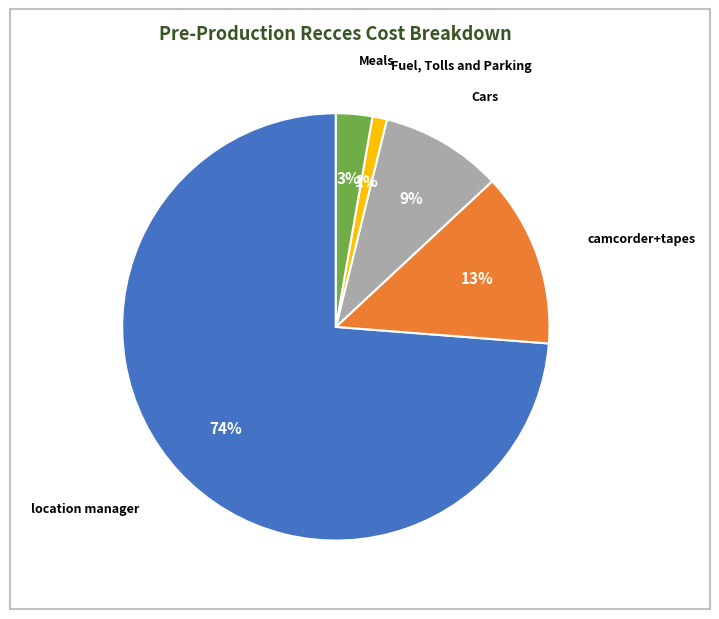

Is there any slice that represents more than half of the pie?

Yes